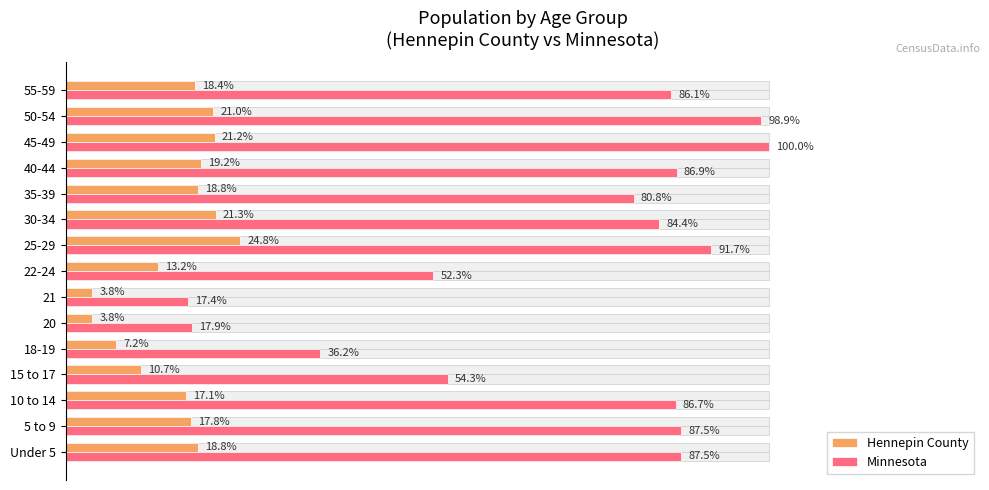

At 40-44, list the series in order from largest to smallest.

Minnesota, Hennepin County